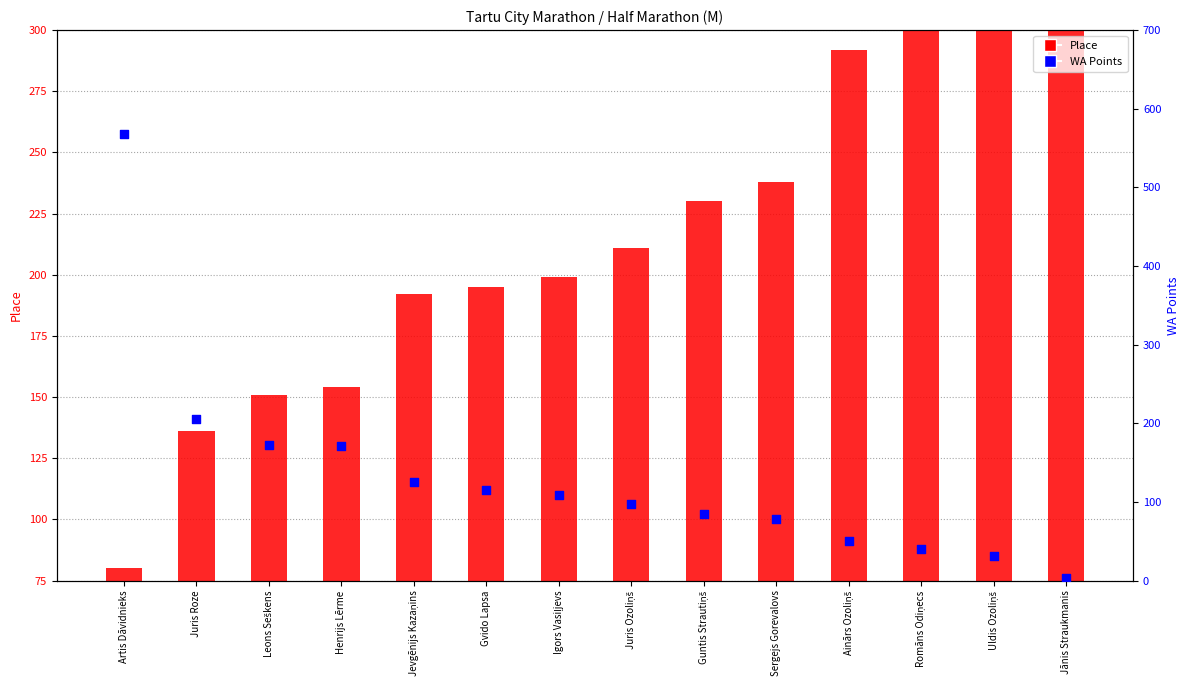

Is the value of WA Points at Gvido Lapsa greater than the value of Place at Jānis Straukmanis?

No